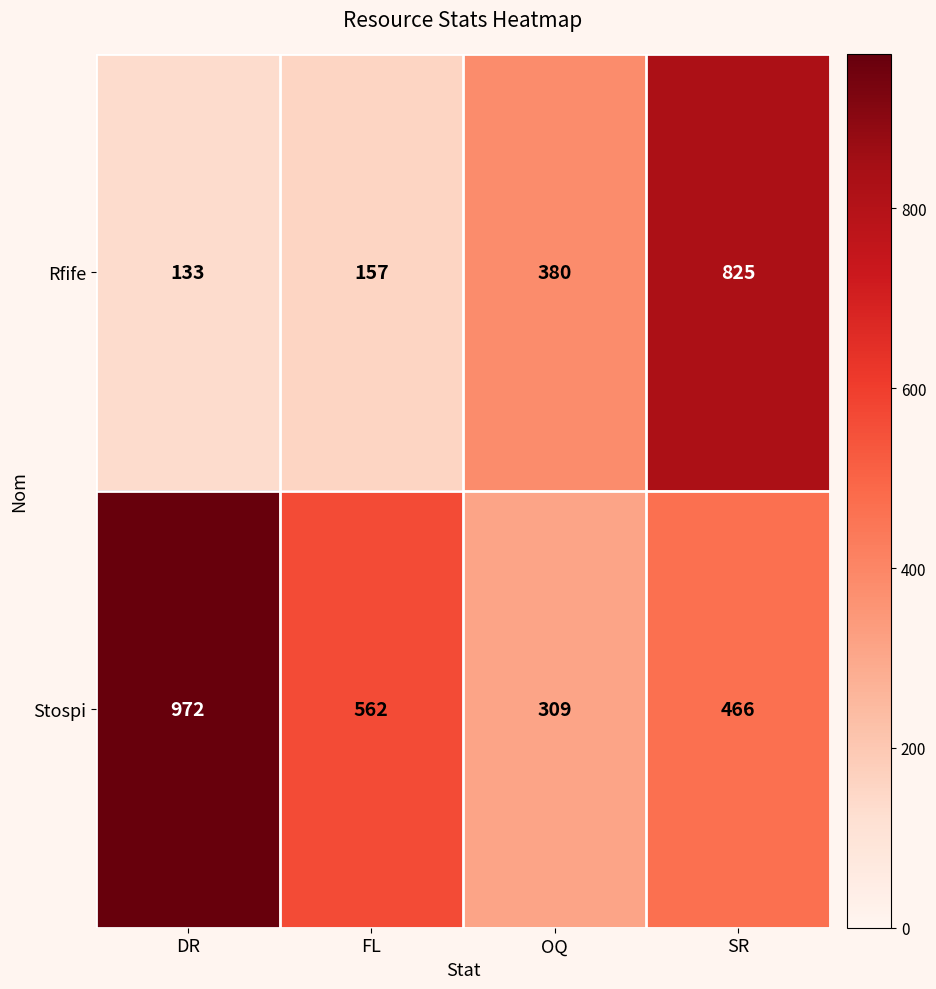

Count the Stospi values in the range 466 to 972.

3